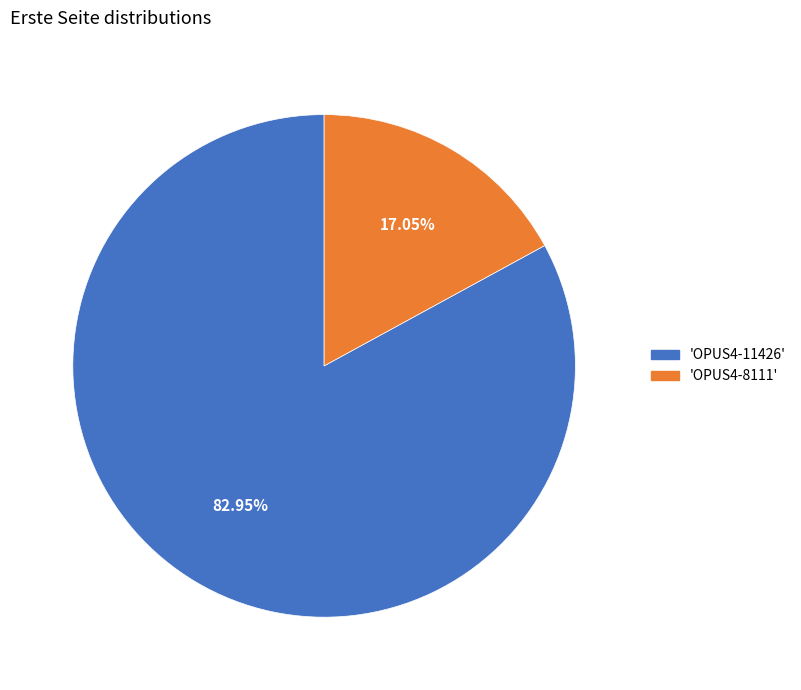

Does any single category account for the majority?

Yes